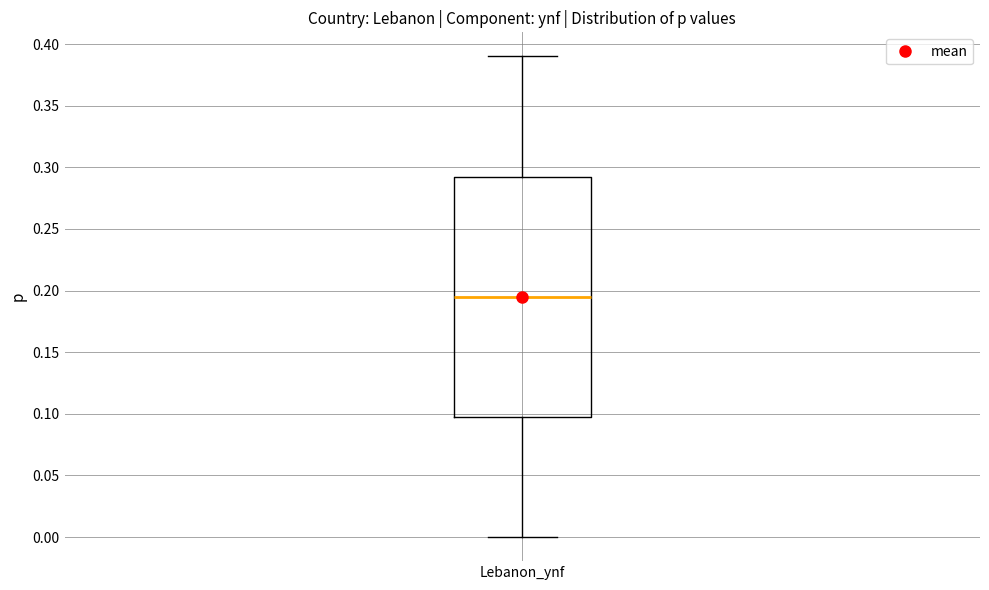

Read this box plot against the y-axis: the position of the median line, the range covered by the box, and the ends of both whiskers. The values are not printed on the chart, so give them approximately, as read against the axis.

median 0.195, box 0.100 to 0.295, whiskers 0.000 to 0.390